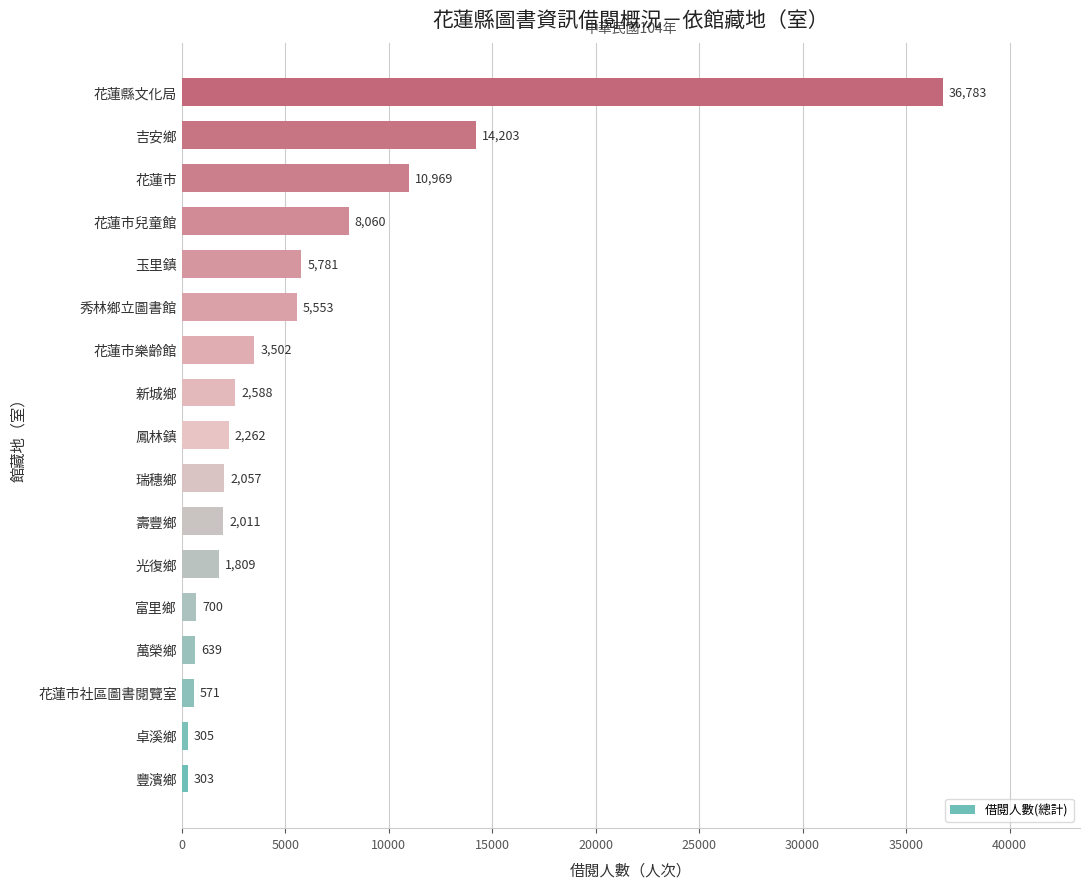

List the labels in order of value, largest first.

花蓮縣文化局, 吉安鄉, 花蓮市, 花蓮市兒童館, 玉里鎮, 秀林鄉立圖書館, 花蓮市樂齡館, 新城鄉, 鳳林鎮, 瑞穗鄉, 壽豐鄉, 光復鄉, 富里鄉, 萬榮鄉, 花蓮市社區圖書閱覽室, 卓溪鄉, 豐濱鄉